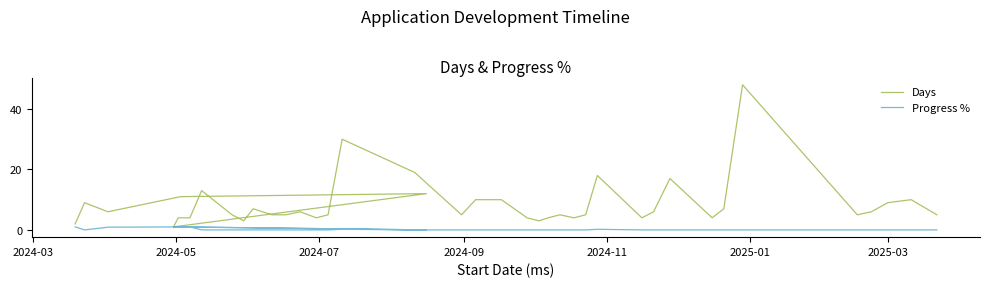

True or false: Days and Progress % cross at least once.

False